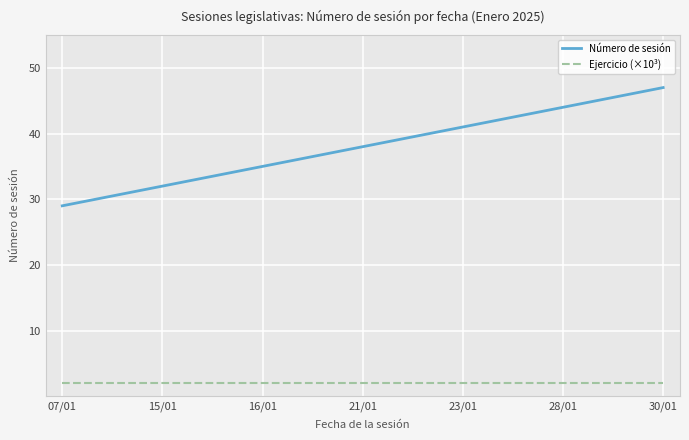

True or false: Ejercicio (×10³) and Número de sesión cross at least once.

False